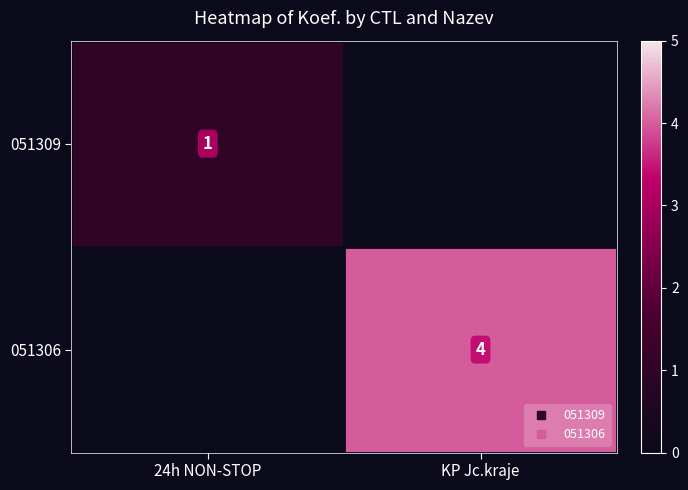

Is the value of 051309 at KP Jc.kraje greater than the value of 051306 at KP Jc.kraje?

No